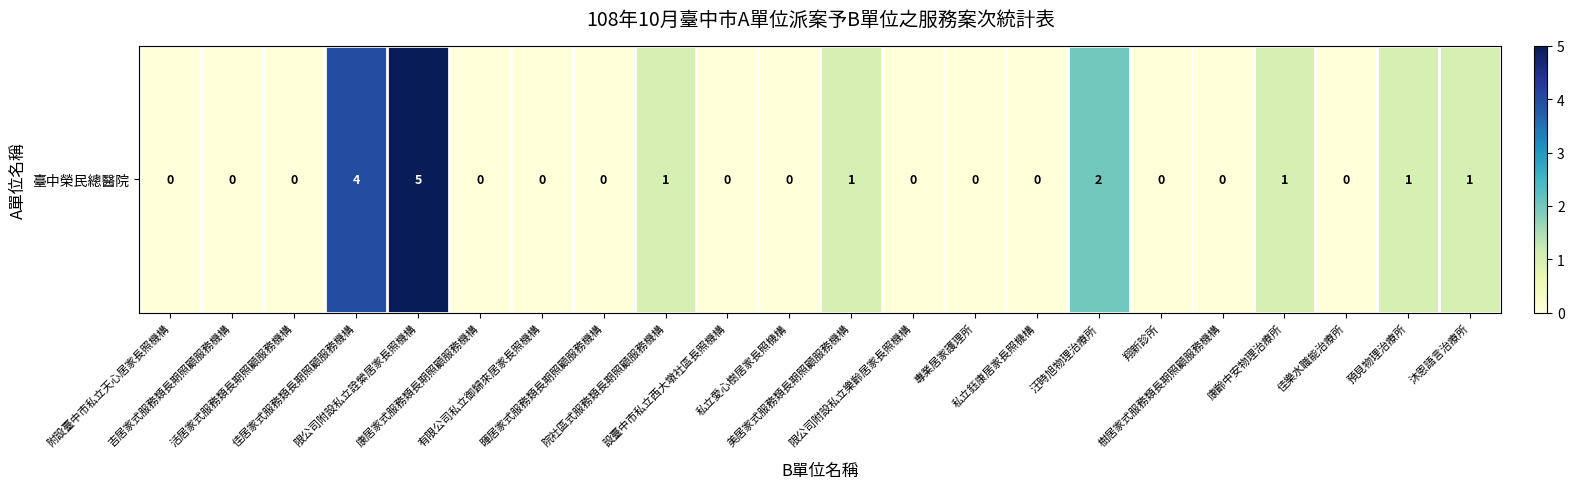

What is the sum of all values?

16